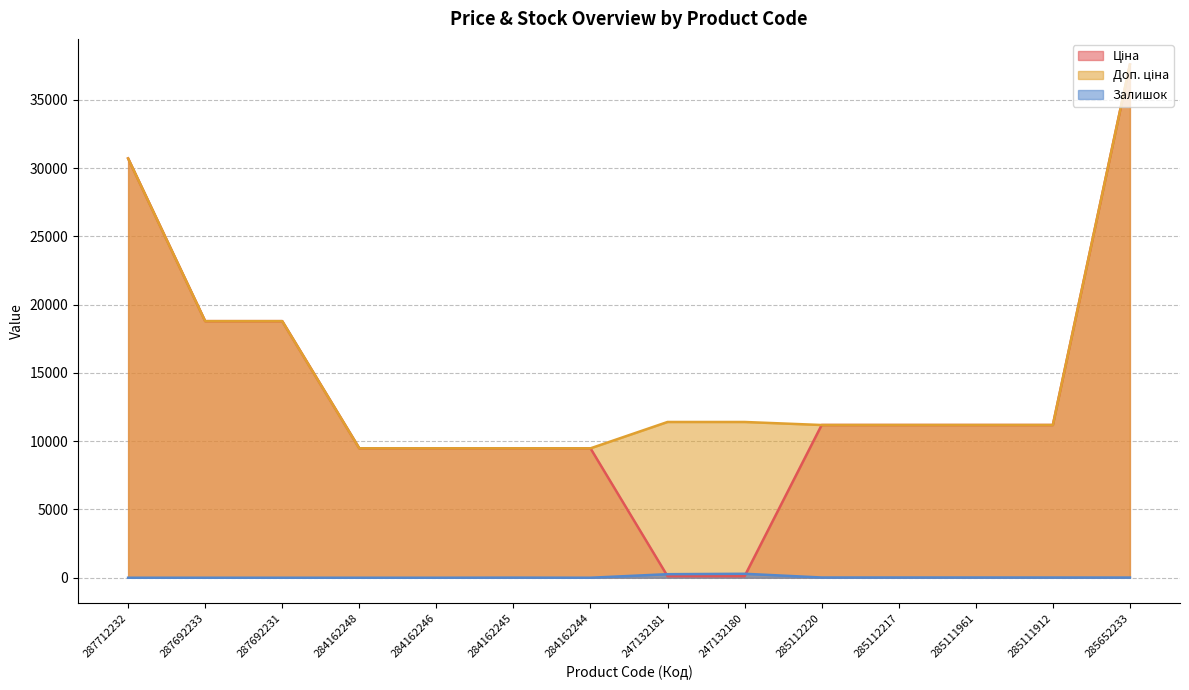

Rank the series by their maximum value, from highest to lowest.

Ціна, Доп. ціна, Залишок